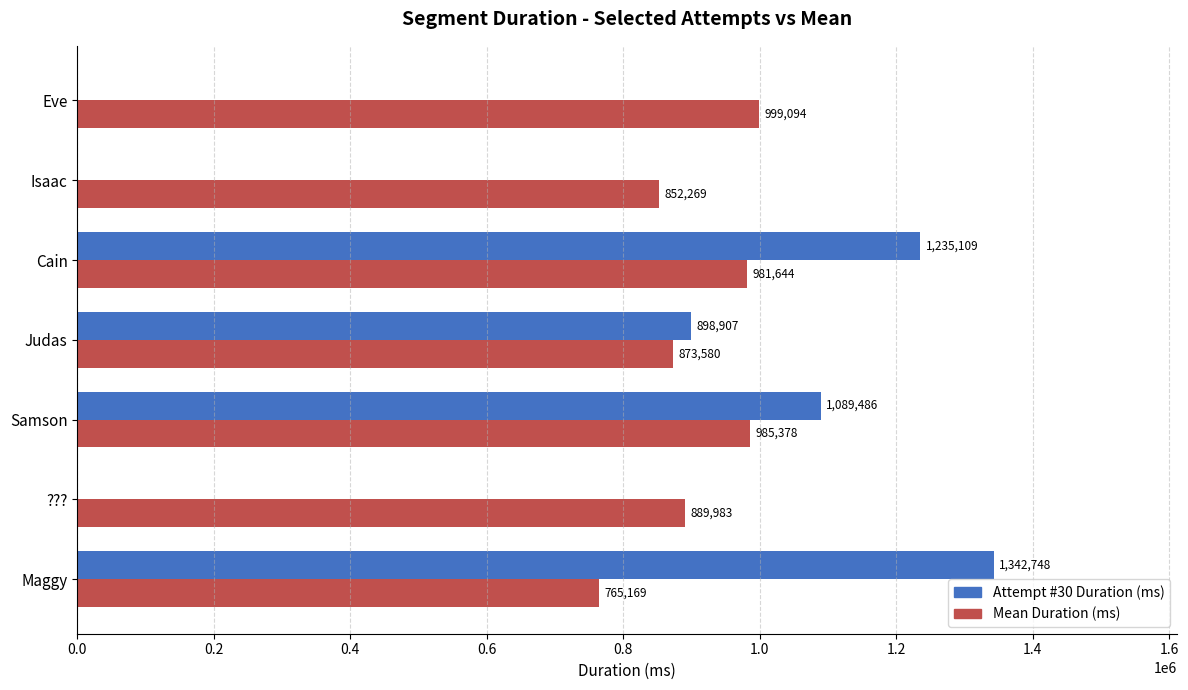

What value does the Attempt #30 Duration (ms) series have at Cain, to the nearest 50?

1235100